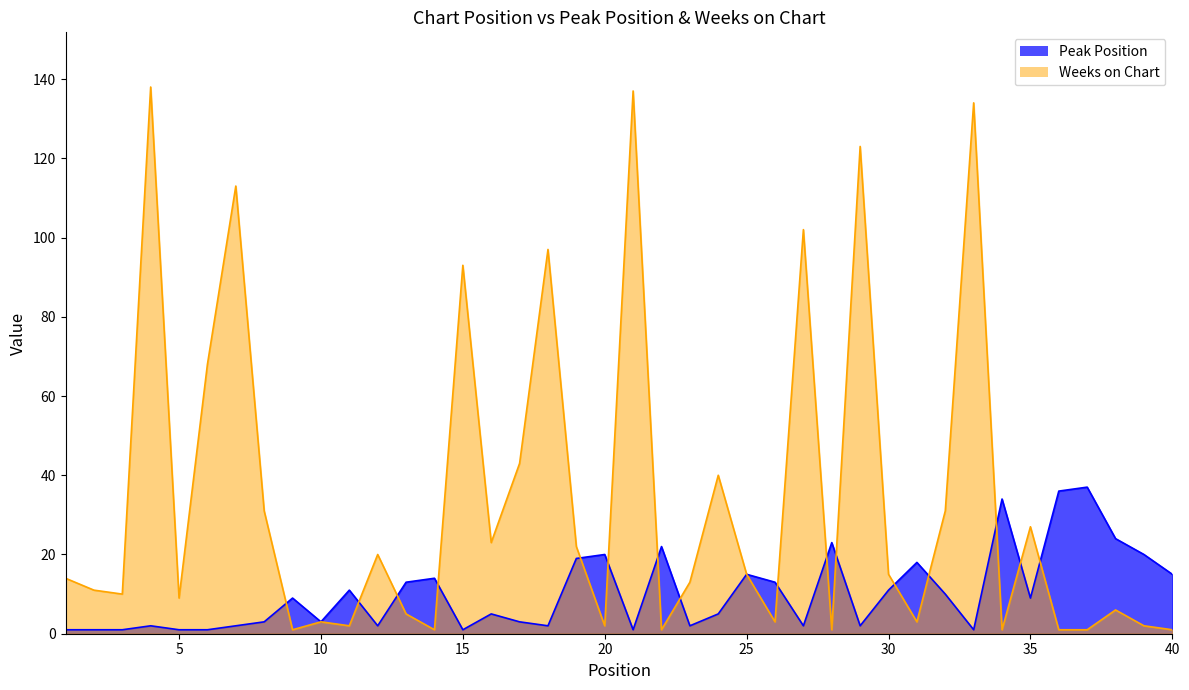

What are all the series names shown in the legend?

Peak Position, Weeks on Chart